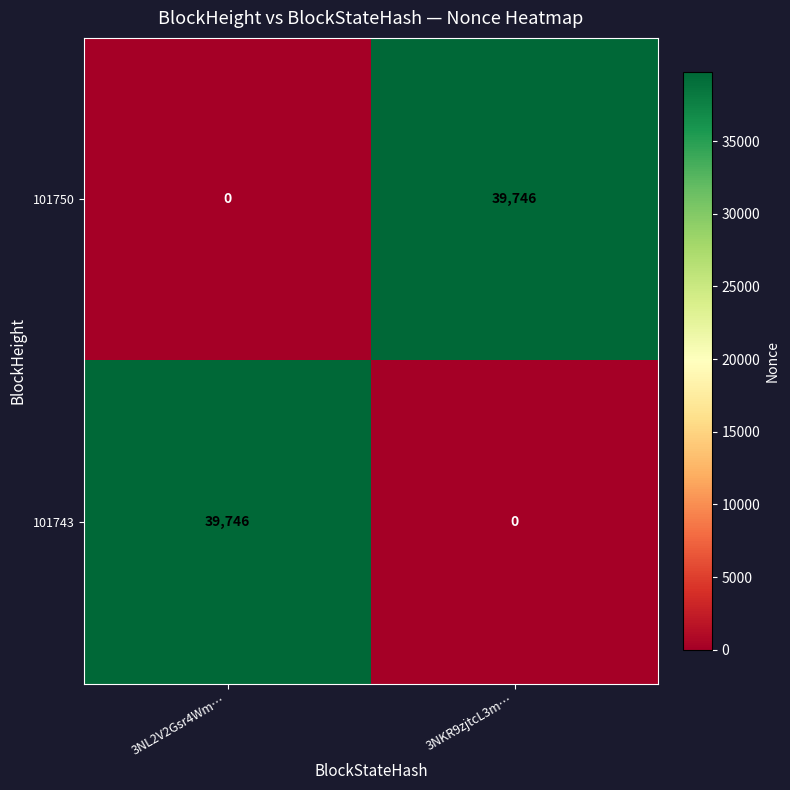

The value of 101743 at 3NL2V2Gsr4Wm… is 56443. True or false?

False